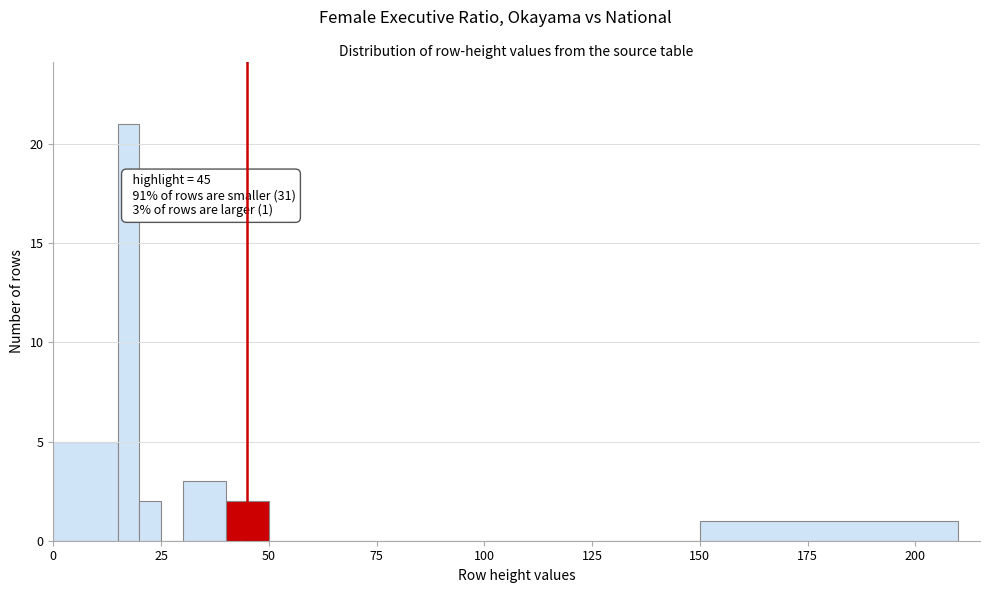

Read against the x-axis, roughly where is the centre of the tallest bar?

20